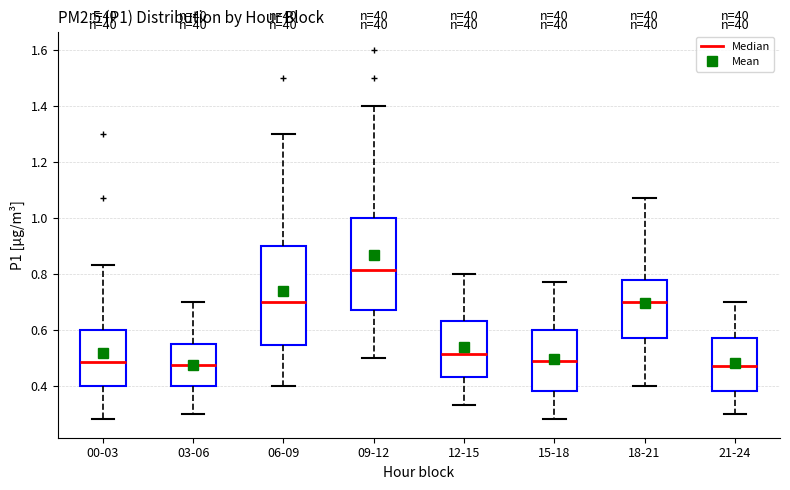

Which box's median line is the highest?

09-12